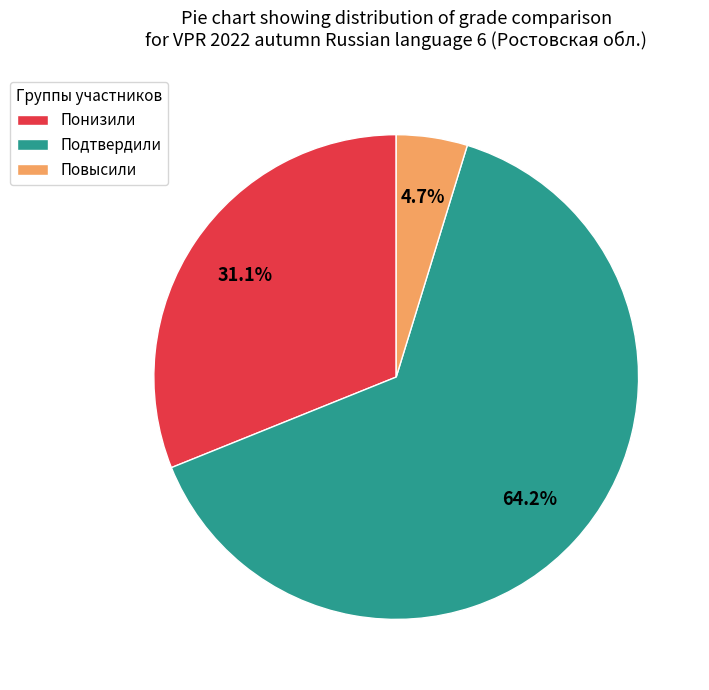

Rank the categories by value from highest to lowest.

Подтвердили, Понизили, Повысили